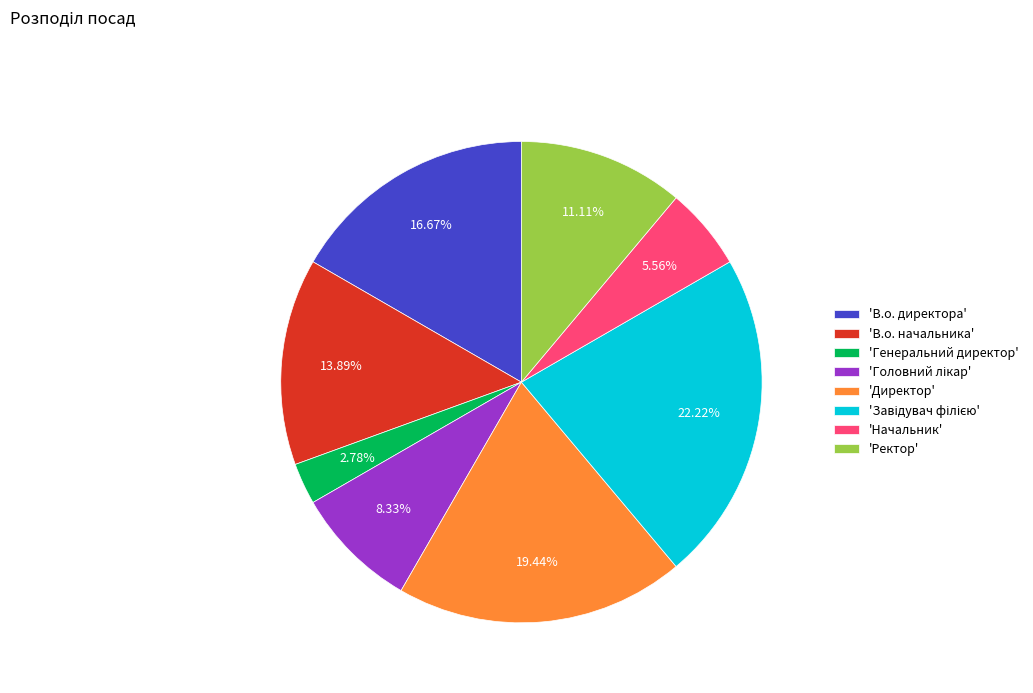

How many segments does this pie chart have?

8